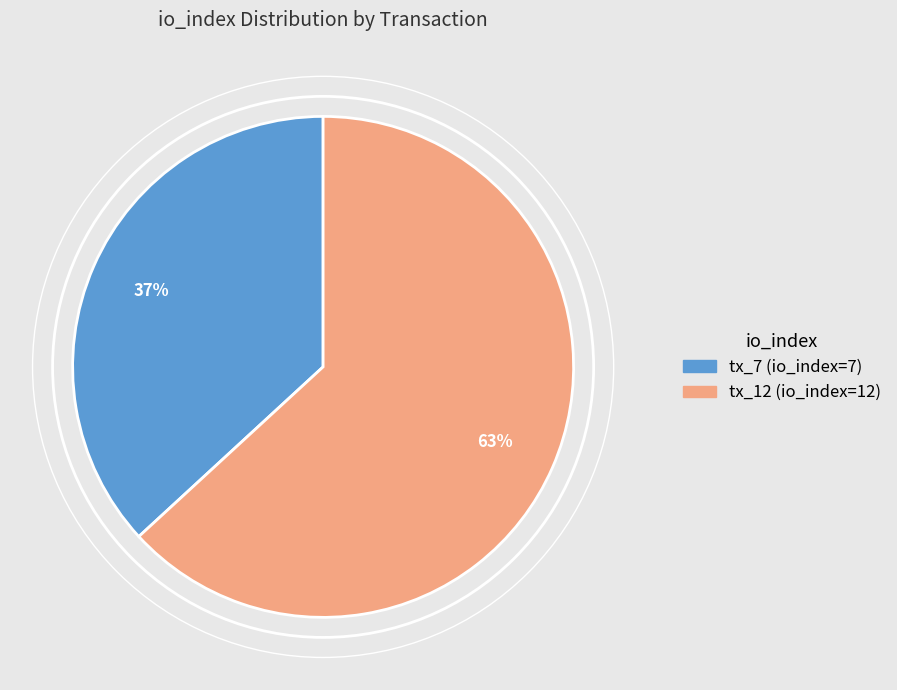

Do tx_7 (io_index=7) and tx_12 (io_index=12) together represent more than half of the pie?

Yes